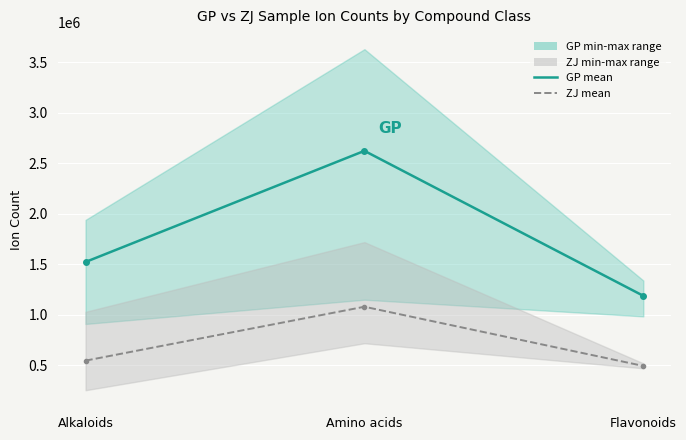

What is the difference between the ZJ mean values at Flavonoids and Amino acids?

586000